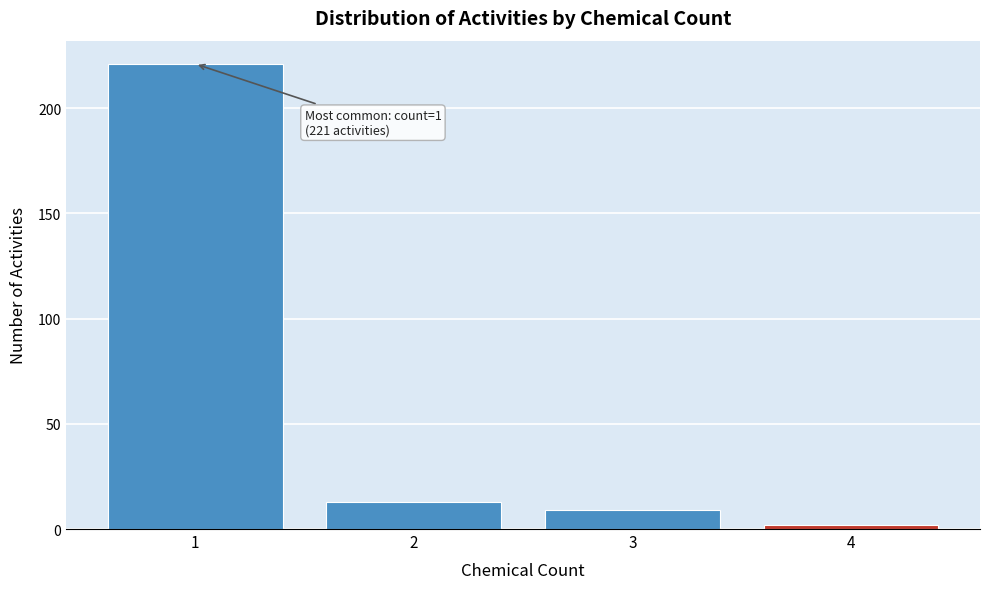

Reading left to right, extract all data points from this chart.

1=221	2=13	3=9	4=2